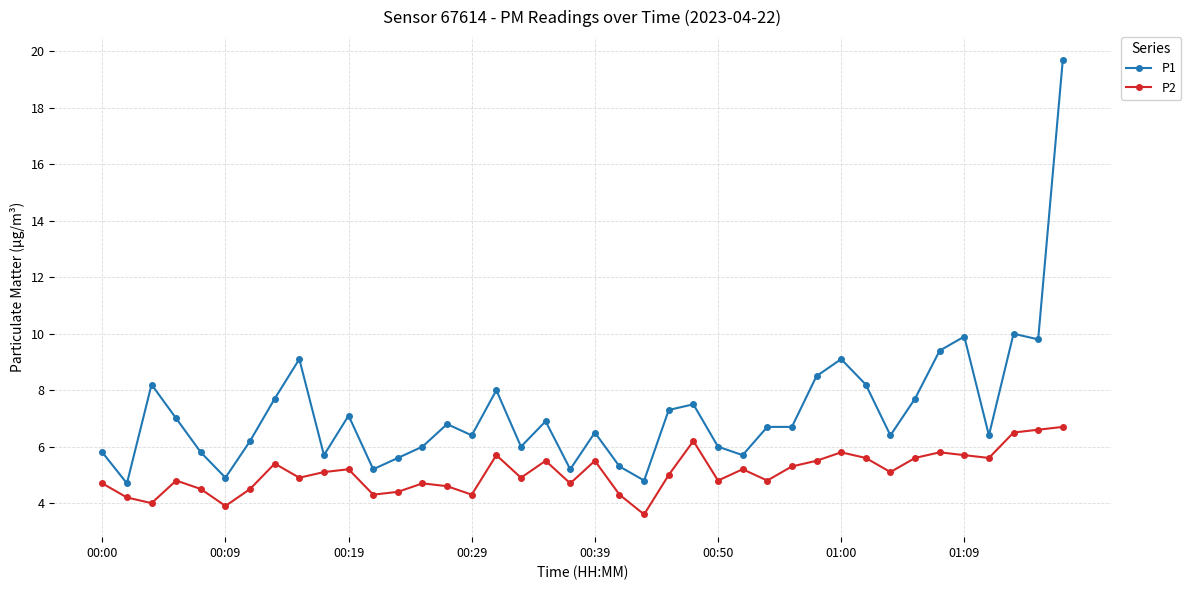

True or false: P1 and P2 cross at least once.

False